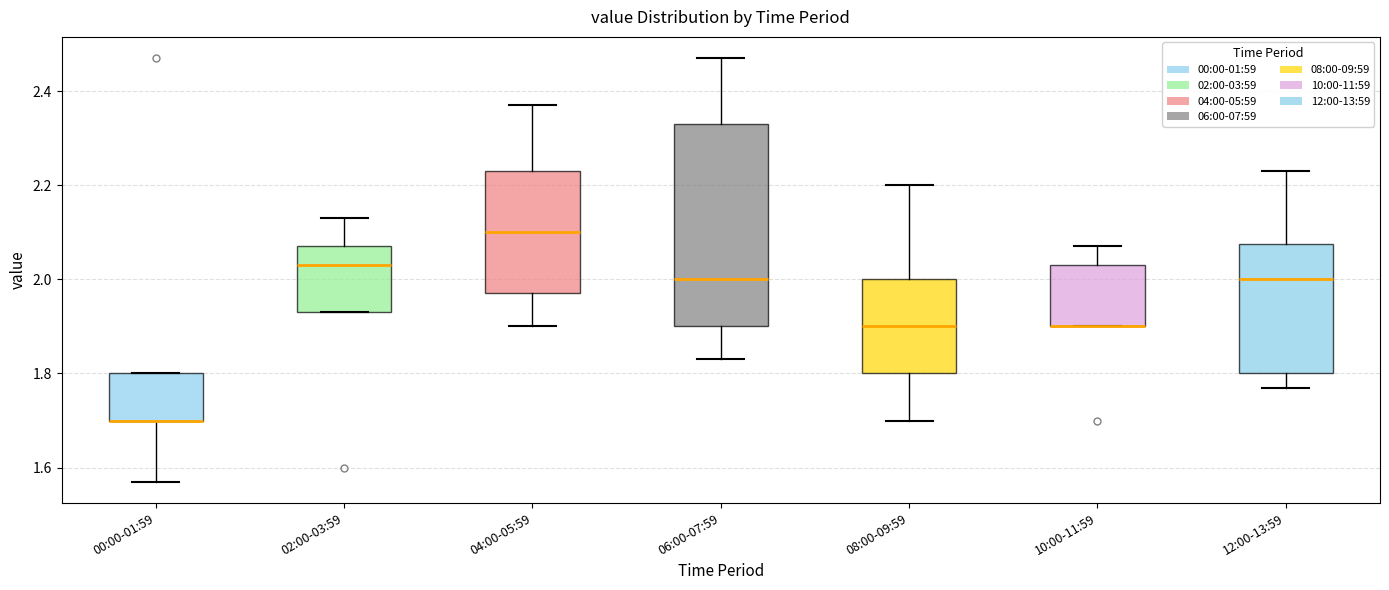

Reading left to right, read every box against the y-axis: the position of its median line, the range the box covers, and the ends of its whiskers. The values are not printed on the chart, so give them approximately, as read against the axis.

00:00-01:59: median 1.70 (drawn on the box's lower edge), box 1.70 to 1.80, whiskers 1.58 to 1.80
02:00-03:59: median 2.04, box 1.94 to 2.08, whiskers 1.94 to 2.14
04:00-05:59: median 2.10, box 1.98 to 2.24, whiskers 1.90 to 2.38
06:00-07:59: median 2.00, box 1.90 to 2.34, whiskers 1.84 to 2.48
08:00-09:59: median 1.90, box 1.80 to 2.00, whiskers 1.70 to 2.20
10:00-11:59: median 1.90 (drawn on the box's lower edge), box 1.90 to 2.04, whiskers 1.90 to 2.08
12:00-13:59: median 2.00, box 1.80 to 2.08, whiskers 1.78 to 2.24